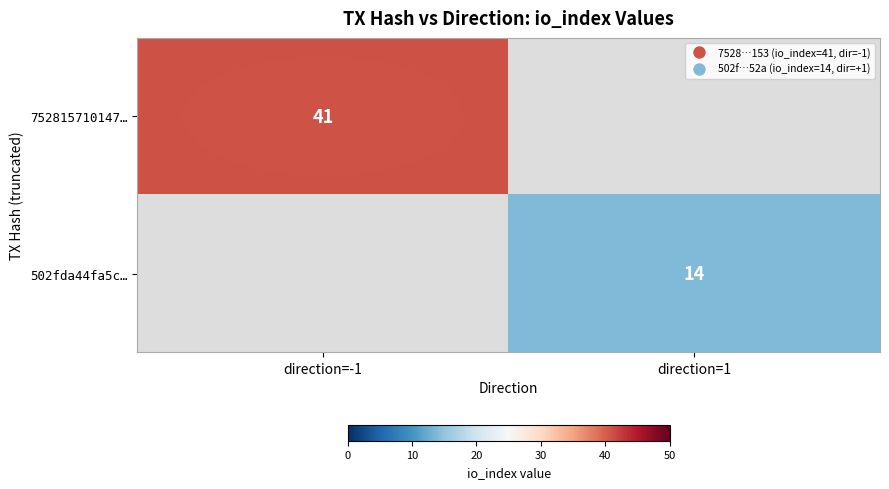

True or false: 752815710147… has a value of 41 at direction=-1.

True